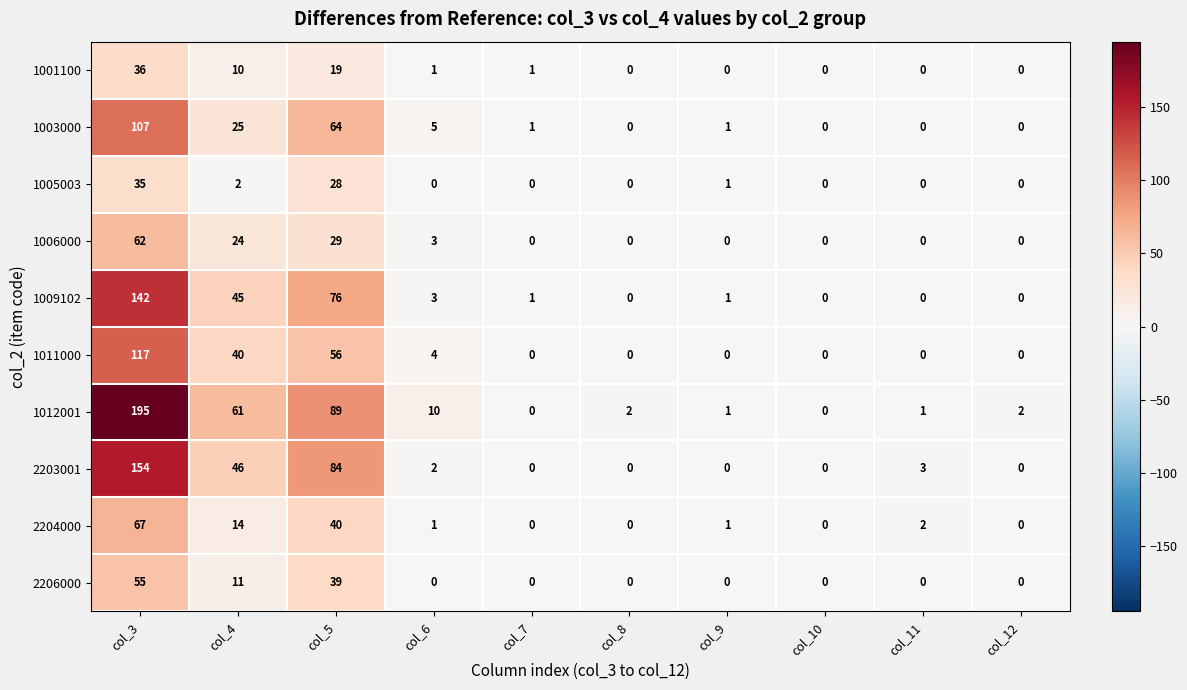

What is the total value across all series at col_11?

6